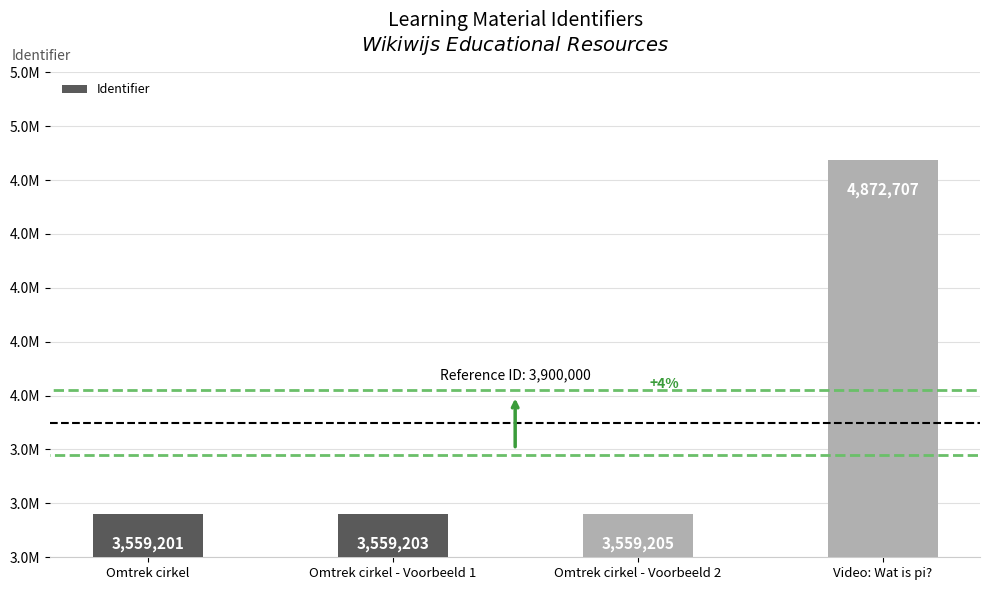

What is the label of the 1st bar from the left?

Omtrek cirkel